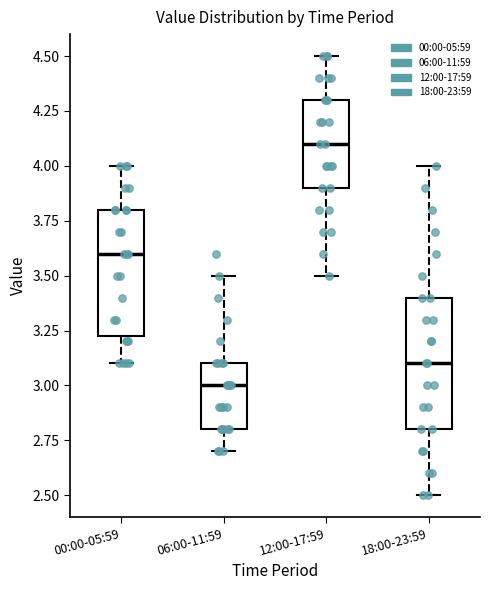

Reading left to right, transcribe this box plot: for each box, give where its median line is, the range the box spans, and where its two whiskers end, as read against the y-axis. The values are not printed on the chart, so give them approximately, as read against the axis.

00:00-05:59: median 3.60, box 3.25 to 3.80, whiskers 3.10 to 4.00
06:00-11:59: median 3.00, box 2.80 to 3.10, whiskers 2.70 to 3.50
12:00-17:59: median 4.10, box 3.90 to 4.30, whiskers 3.50 to 4.50
18:00-23:59: median 3.10, box 2.80 to 3.40, whiskers 2.50 to 4.00